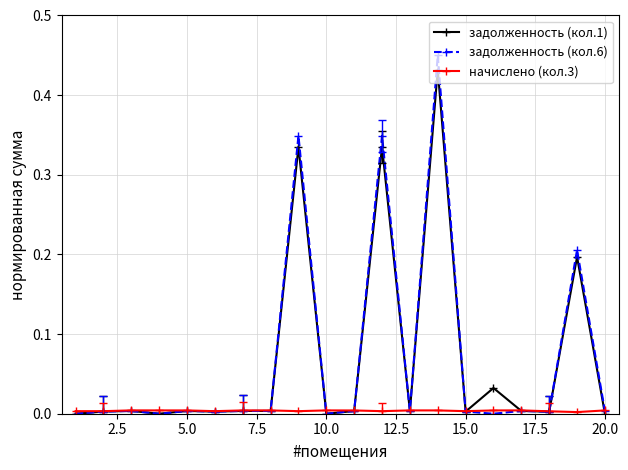

Which series has the largest range (max minus min)?

задолженность (кол.6)